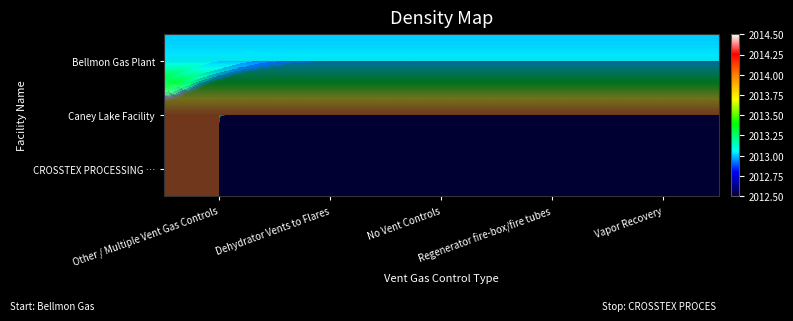

What value does the Bellmon Gas Plant series have at Regenerator fire-box/fire tubes?

2013